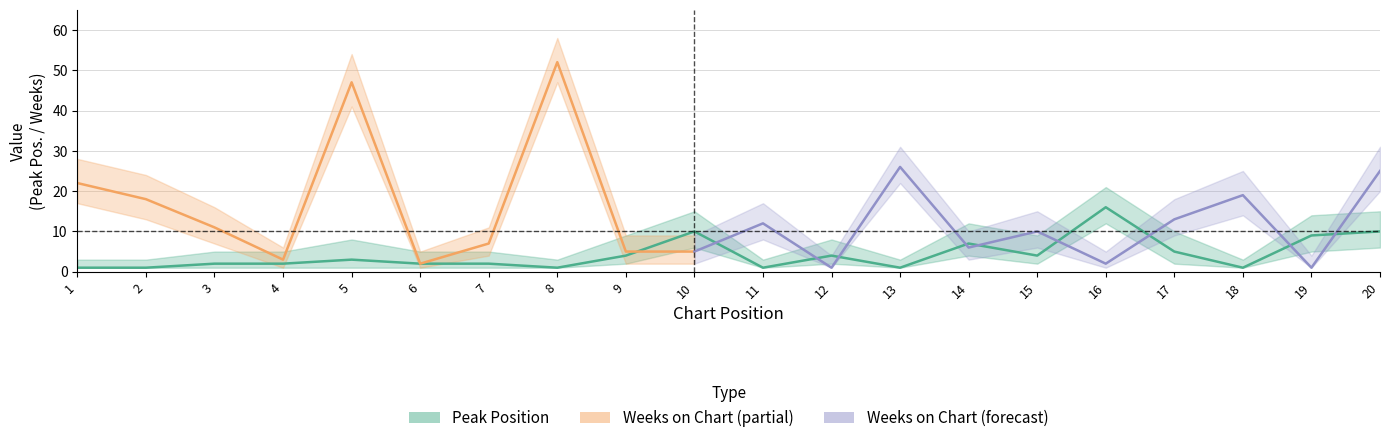

Where does the data first go above 3?

9